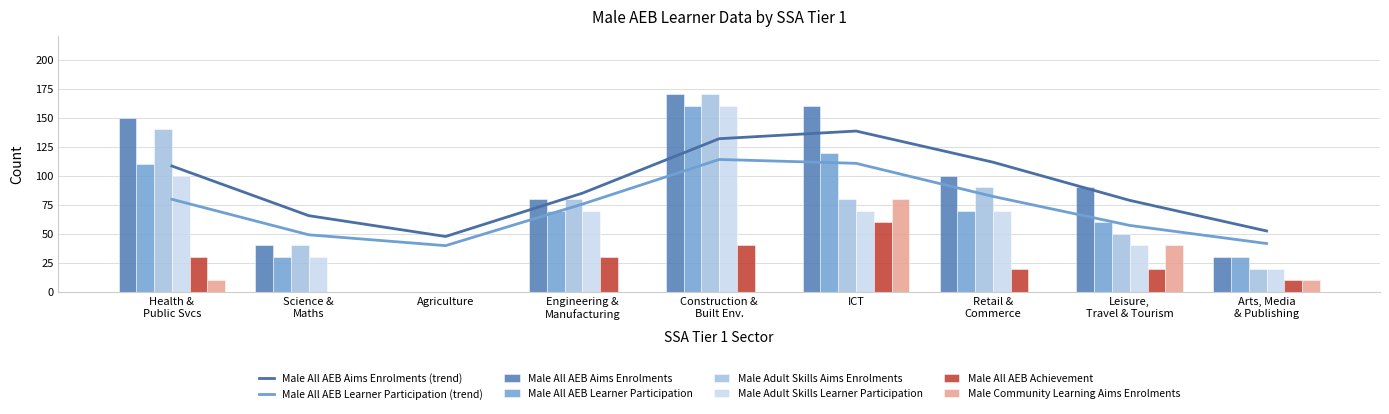

At which label does Male All AEB Aims Enrolments first exceed 90?

Health &
Public Svcs